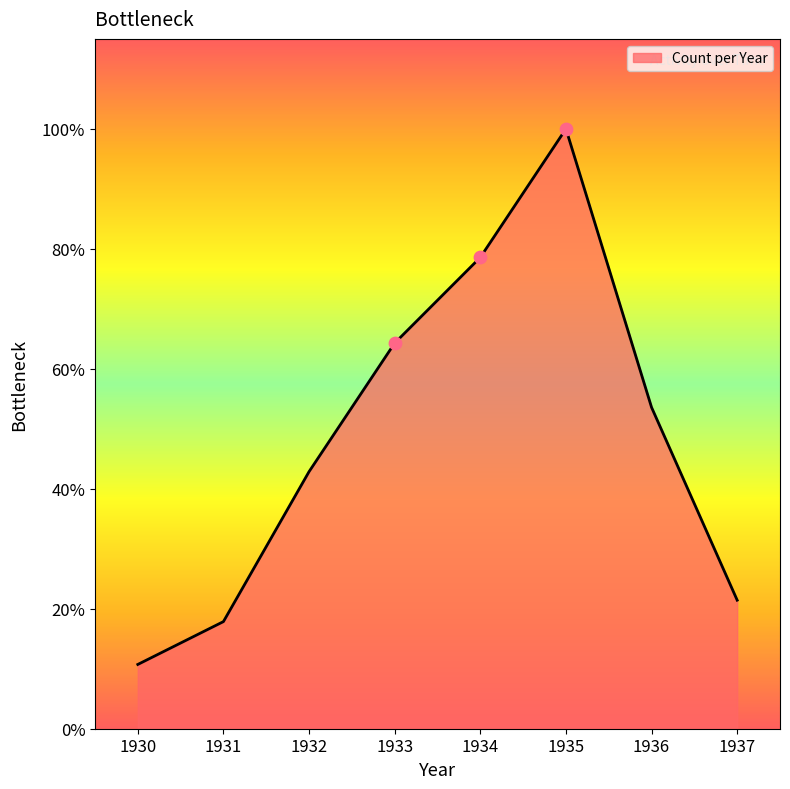

Is this an area chart (filled region under the line)?

Yes